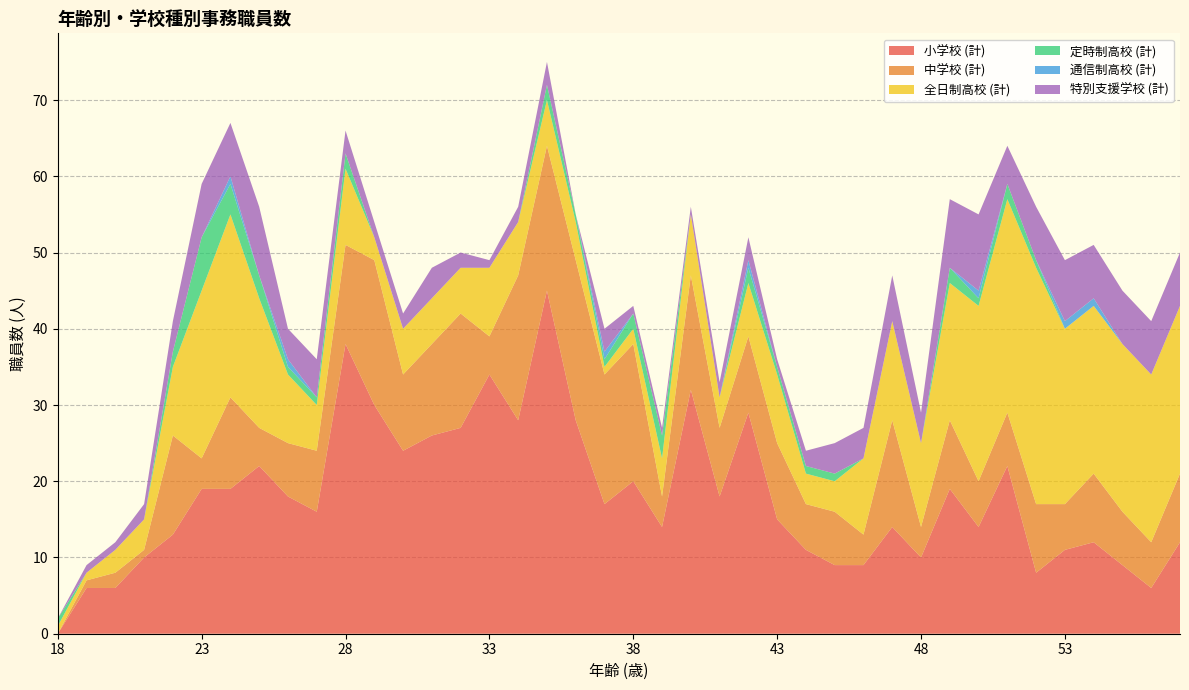

Reading right to left, list all the values displayed in this chart.

小学校 (計): 12	6	9	12	11	8	22	14	19	10	14	9	9	11	15	29	18	32	14	20	17	28	45	28	34	27	26	24	30	38	16	18	22	19	19	13	10	6	6	0
中学校 (計): 9	6	7	9	6	9	7	6	9	4	14	4	7	6	10	10	9	15	4	18	17	21	19	19	5	15	12	10	19	13	8	7	5	12	4	13	1	2	1	0
全日制高校 (計): 22	22	22	22	23	31	28	23	18	11	13	10	4	4	9	7	4	8	5	2	1	5	6	7	9	6	6	6	3	10	6	9	17	24	22	9	4	3	1	1
定時制高校 (計): 0	0	0	0	0	1	2	1	2	0	0	0	1	1	1	2	0	0	3	2	1	1	2	0	0	0	0	0	0	2	1	1	3	4	7	2	0	0	0	1
通信制高校 (計): 0	0	0	1	1	0	0	1	0	0	0	0	0	0	0	1	0	0	0	0	1	0	0	0	0	0	0	0	0	0	0	1	0	1	0	0	0	0	0	0
特別支援学校 (計): 7	7	7	7	8	7	5	10	9	4	6	4	4	2	1	3	2	1	1	1	3	0	3	2	1	2	4	2	2	3	5	4	9	7	7	4	2	1	1	0